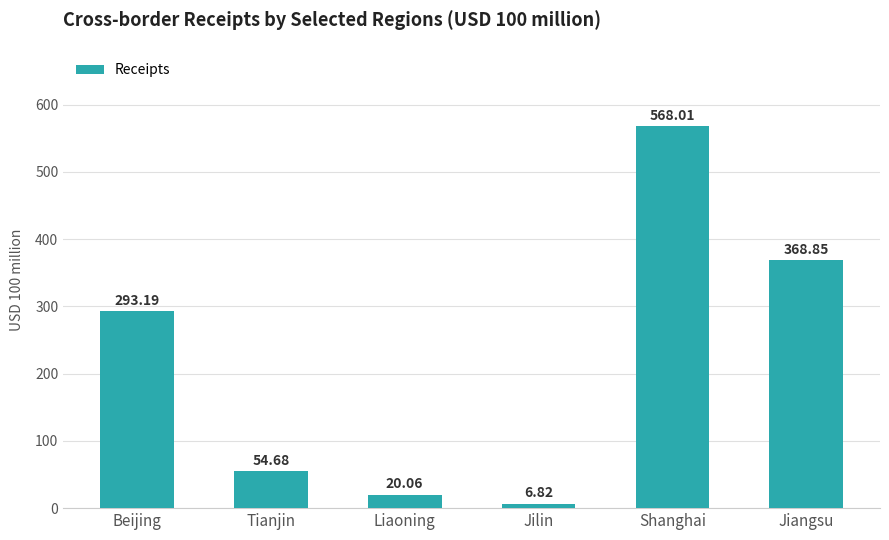

What position from the left is Jiangsu?

6